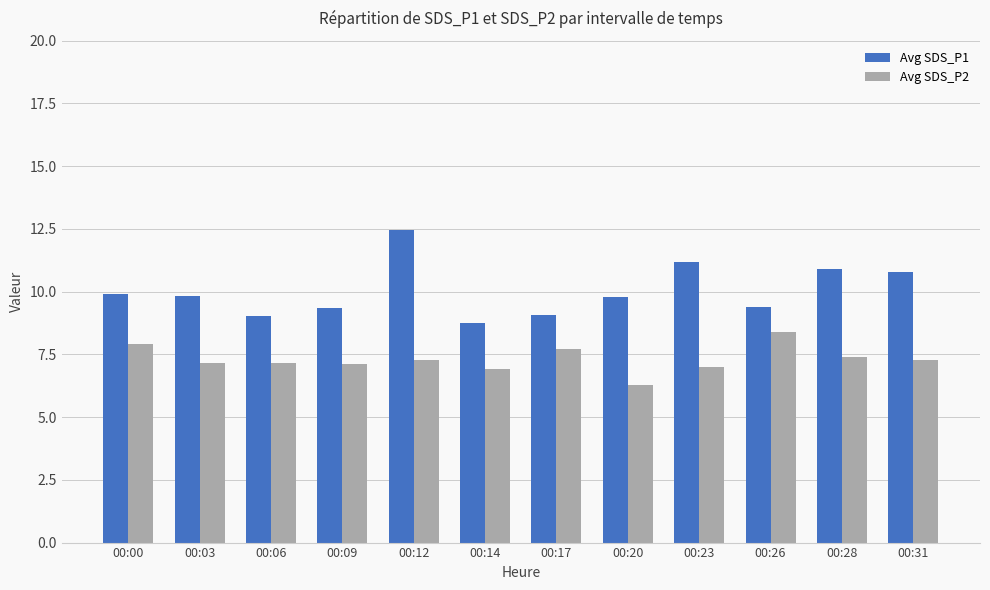

What is the spread (max minus min) of values at 00:03?

2.7